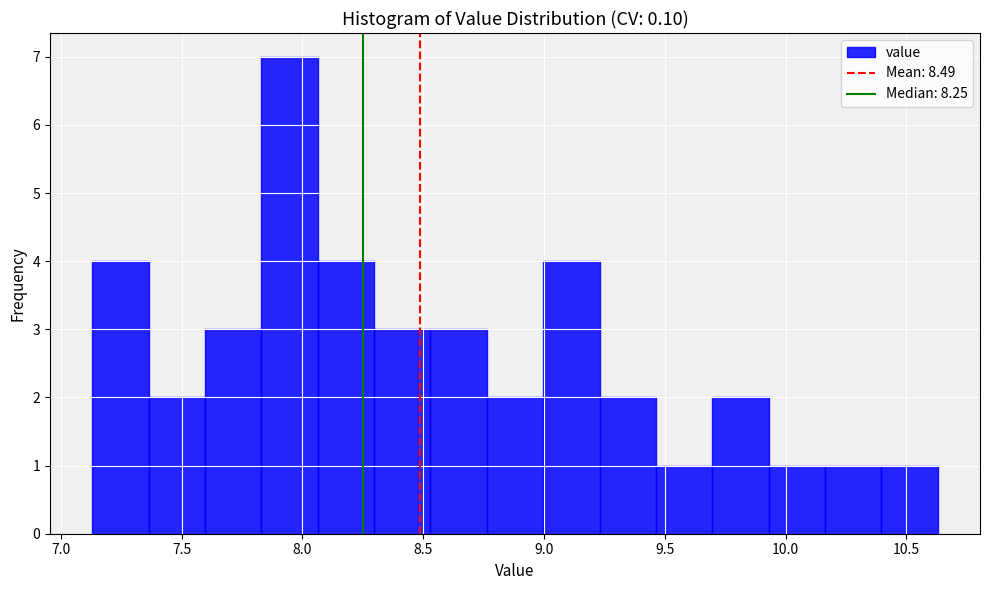

Reading left to right, list every bar in this chart as the range it spans on the x-axis followed by its height. Neither the bar edges nor the heights are printed on the chart, so give them approximately, as read against the axes.

7.15 to 7.35: 4
7.35 to 7.60: 2
7.60 to 7.85: 3
7.85 to 8.05: 7
8.05 to 8.30: 4
8.30 to 8.55: 3
8.55 to 8.75: 3
8.75 to 9.00: 2
9.00 to 9.25: 4
9.25 to 9.45: 2
9.45 to 9.70: 1
9.70 to 9.95: 2
9.95 to 10.15: 1
10.15 to 10.40: 1
10.40 to 10.65: 1